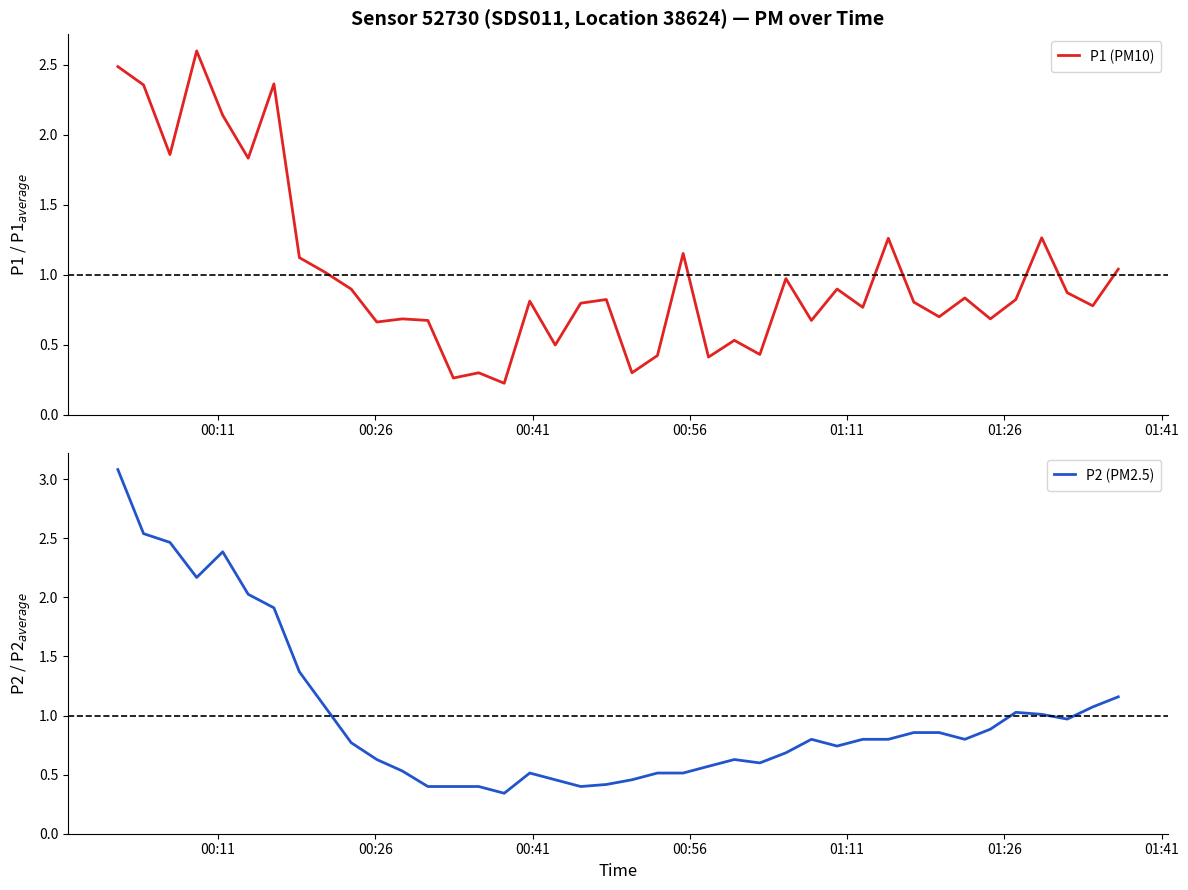

What is the minimum value shown in the chart?

0.2